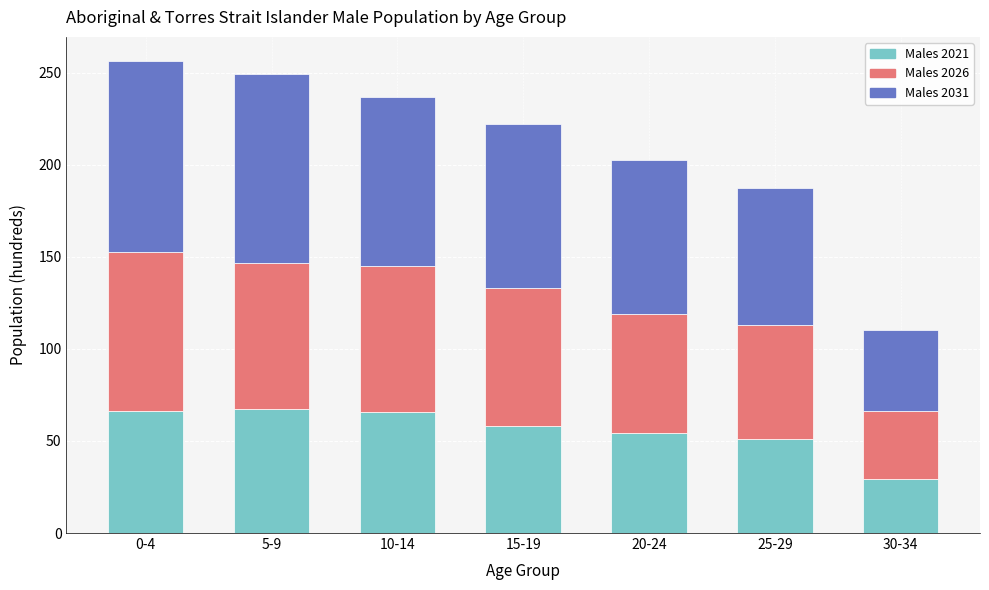

What is the difference between the Males 2021 values at 25-29 and 10-14?

14.8